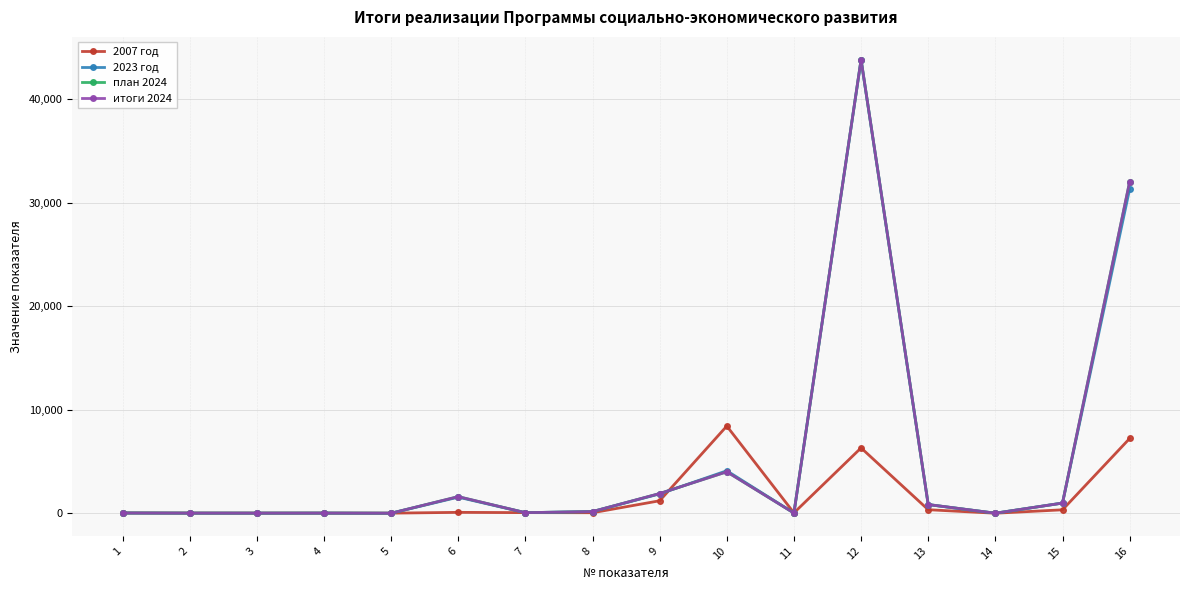

What are all the series names shown in the legend?

2007 год, 2023 год, план 2024, итоги 2024